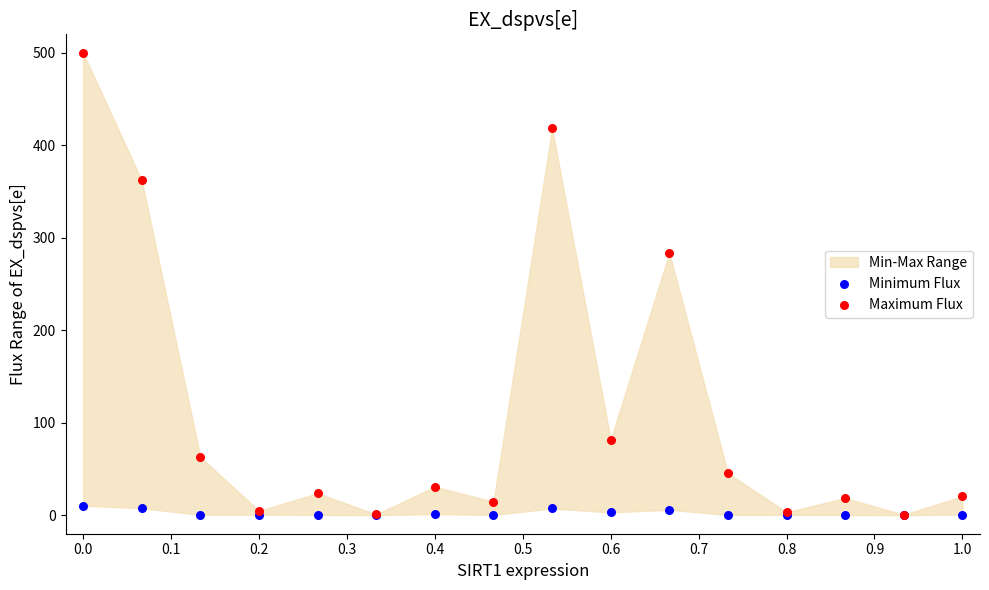

Which series reaches the maximum Y coordinate?

Maximum Flux